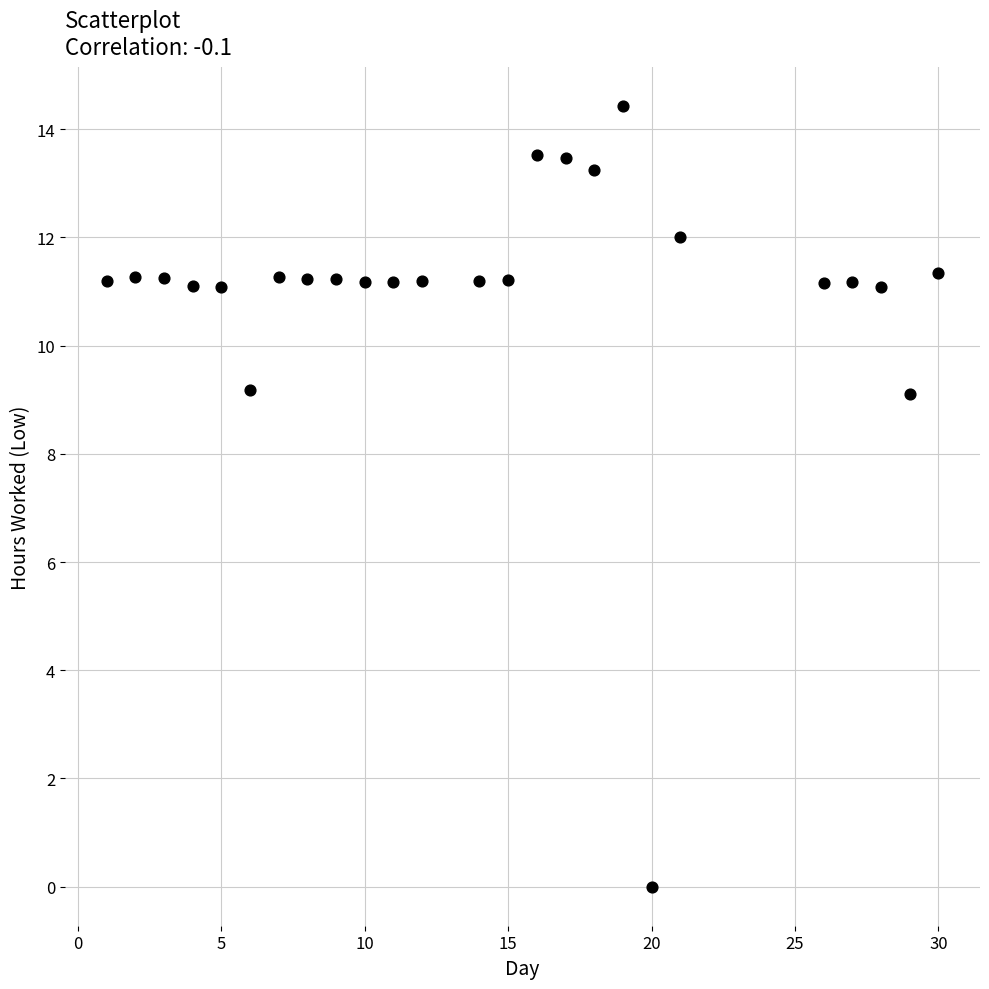

What is the range of X values (max minus min)?

29.0